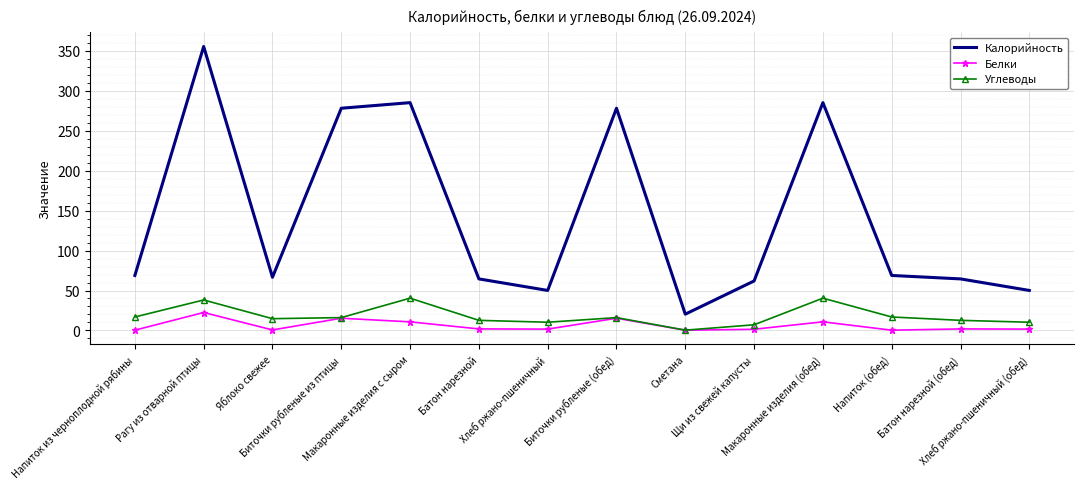

What is the sum of the Белки values at Яблоко свежее and Биточки рубленые из птицы?

15.9